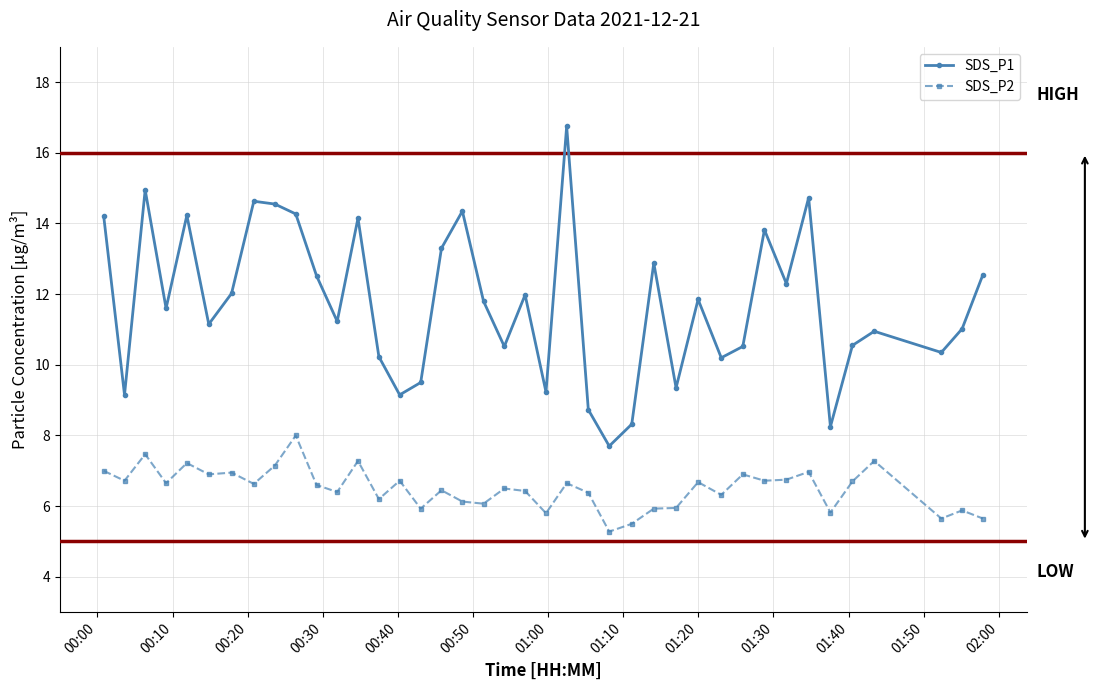

True or false: SDS_P1 and SDS_P2 cross at least once.

False